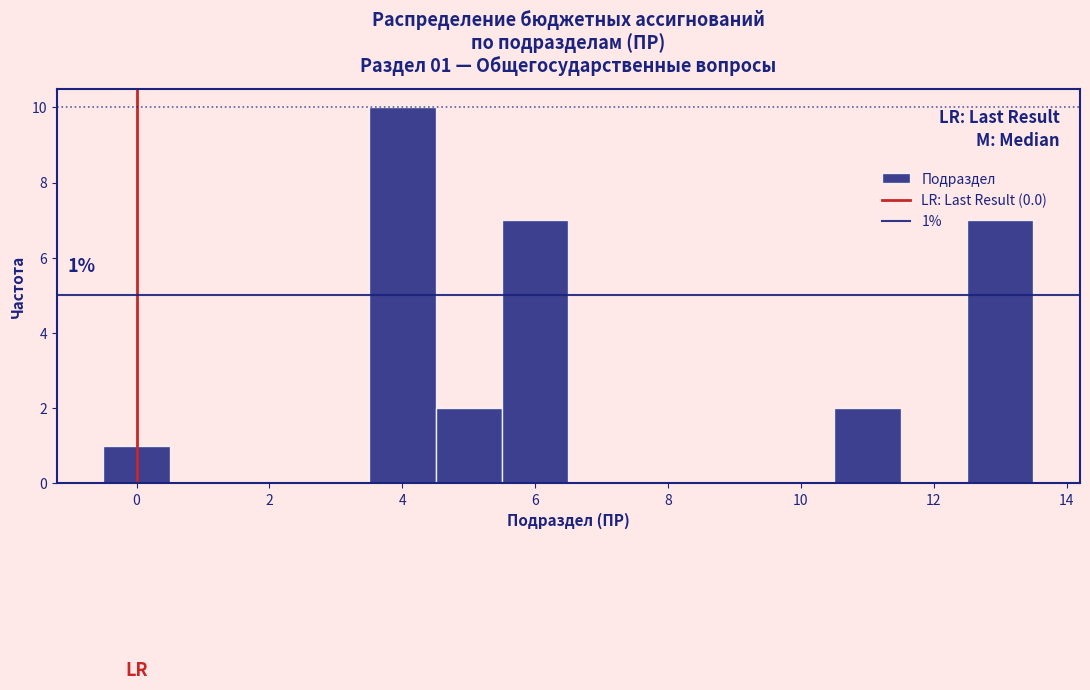

Over which range of the x-axis is the bar tallest?

3.5 to 4.5